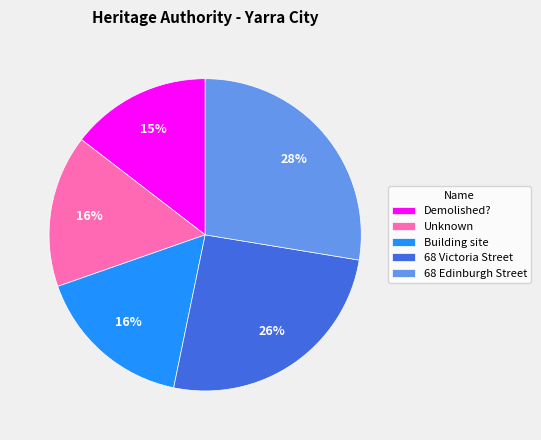

What percentage is the Building site slice, to the nearest percent?

16%